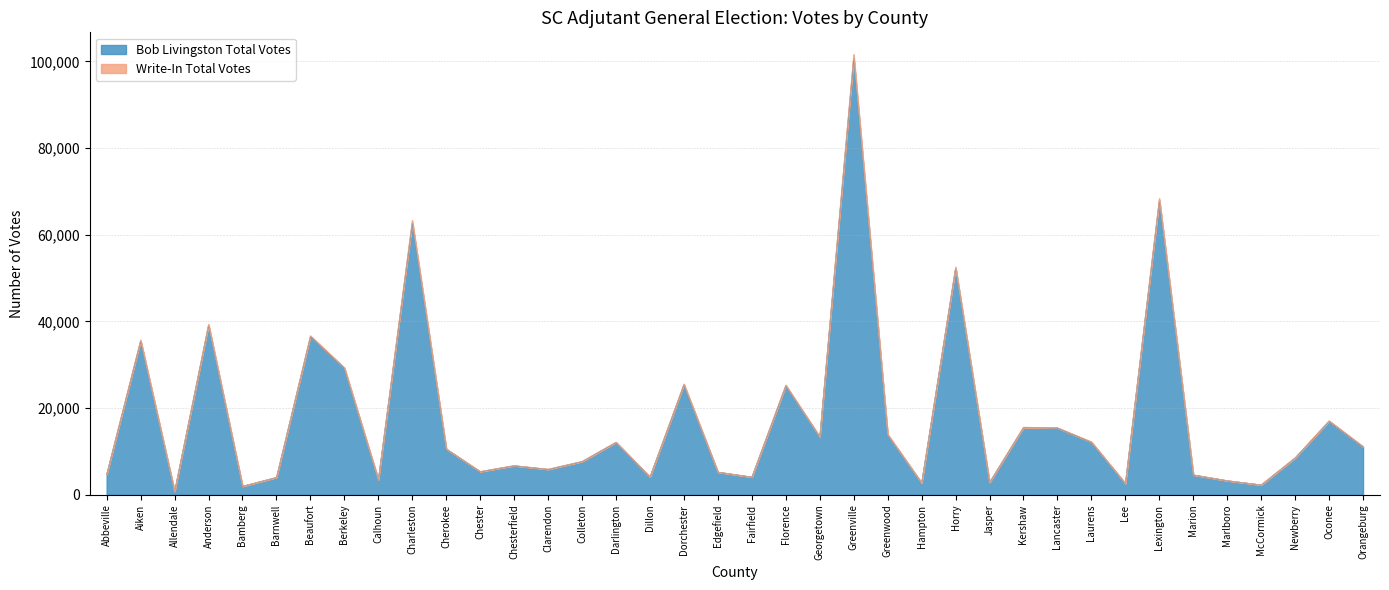

Is it true that the value at Oconee is 24476?

False